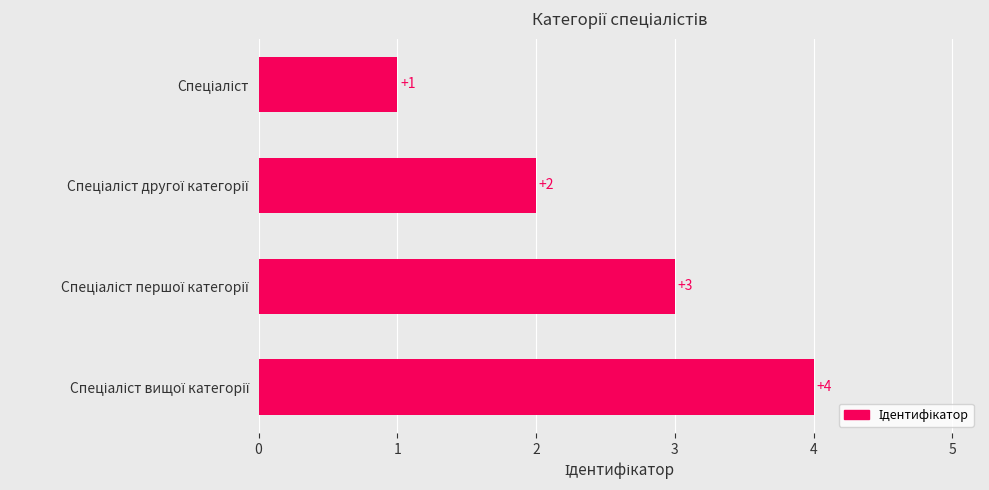

How many bars are there in total?

4